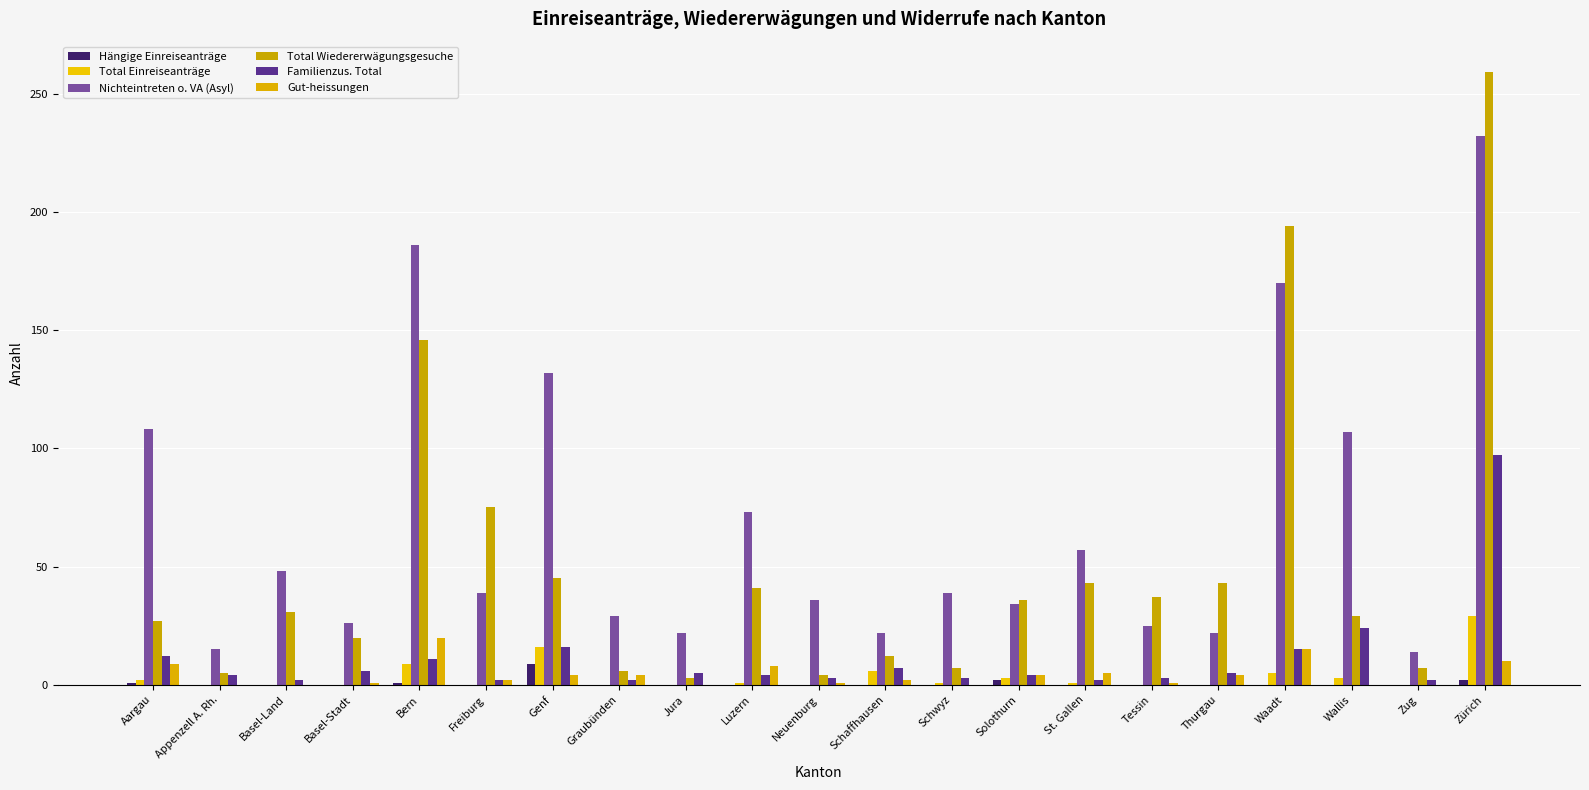

Where does the Nichteintreten o. VA (Asyl) series first go above 39?

Aargau